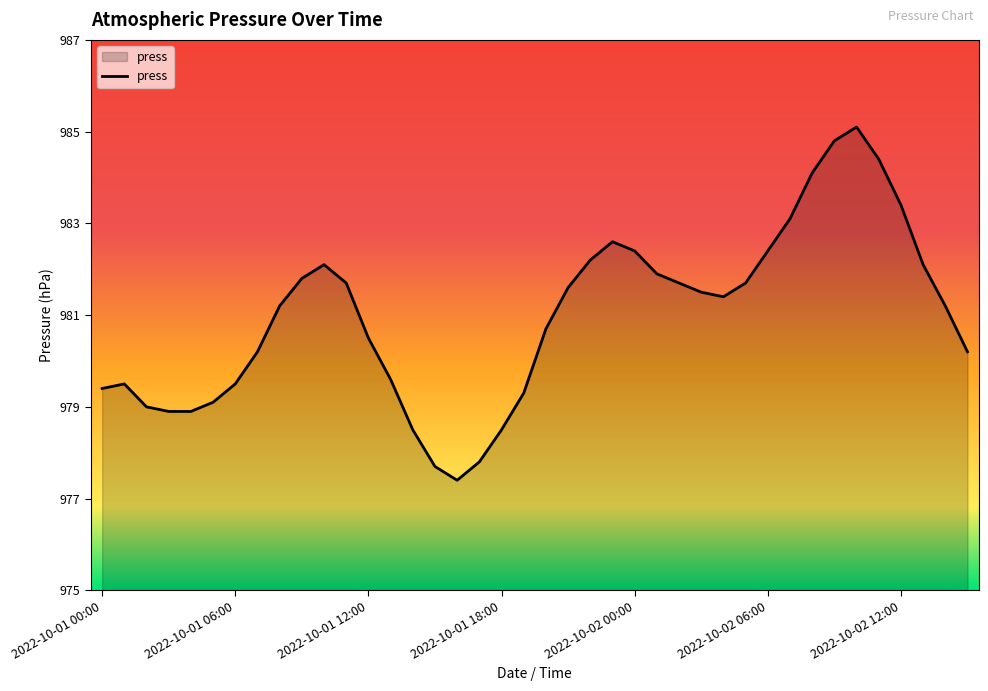

What is the minimum value shown in the chart?

977.4